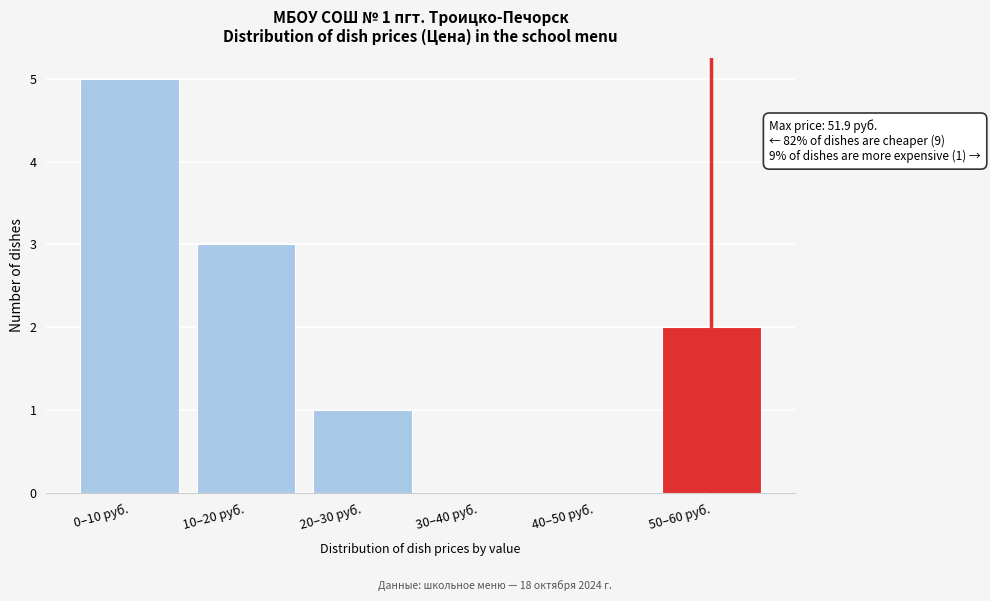

Reading left to right, what are all the values shown in this chart?

0–10 руб.=5	10–20 руб.=3	20–30 руб.=1	30–40 руб.=0	40–50 руб.=0	50–60 руб.=2